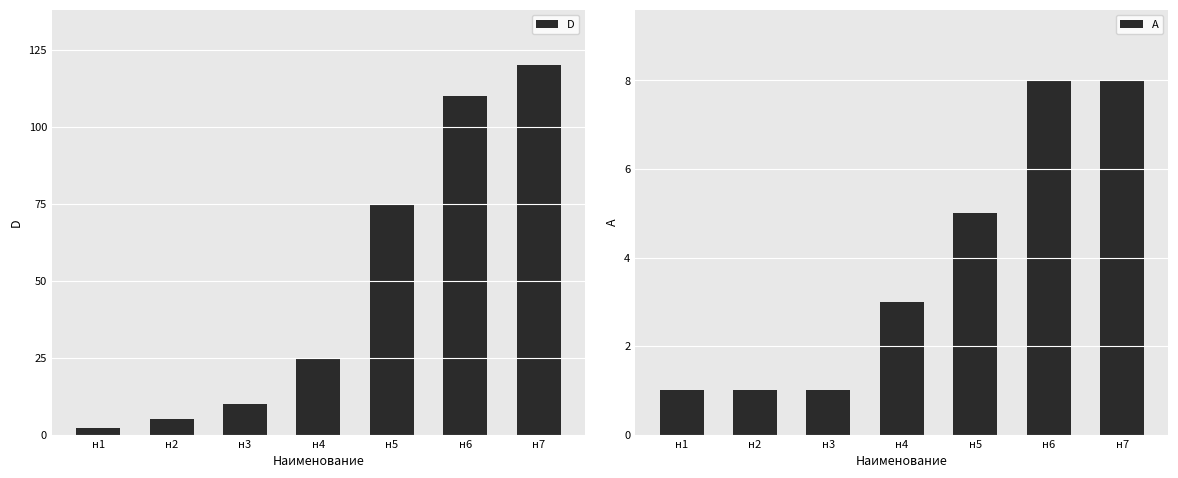

What is the spread (max minus min) of values at н3?

9